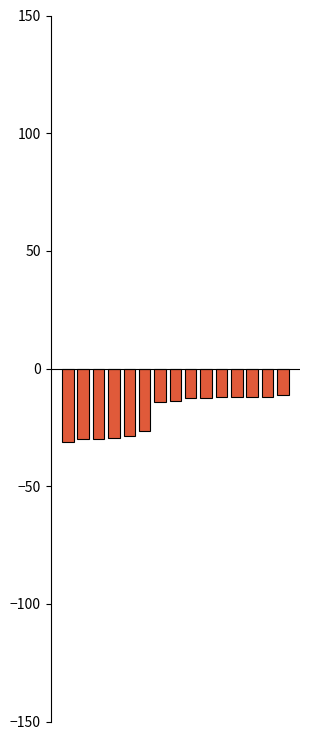

What is the difference between the maximum and second lowest values?

18.7